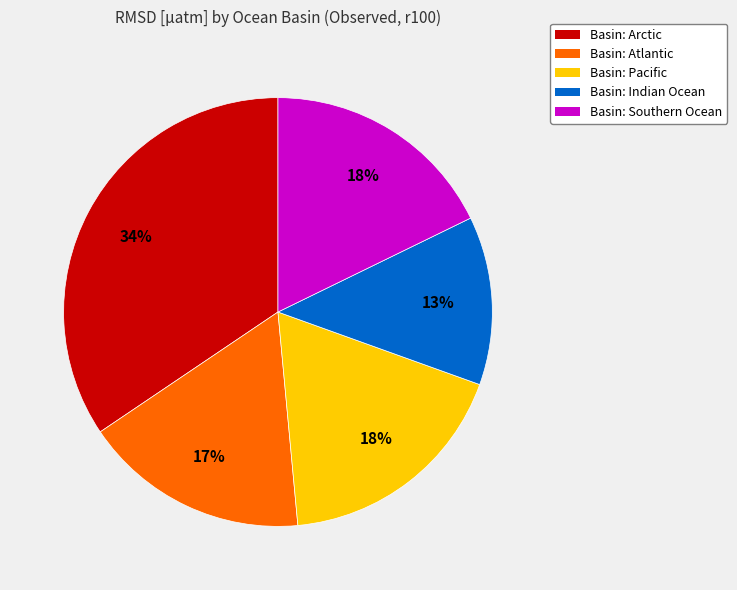

Do Basin: Southern Ocean and Basin: Pacific together represent more than half of the pie?

No